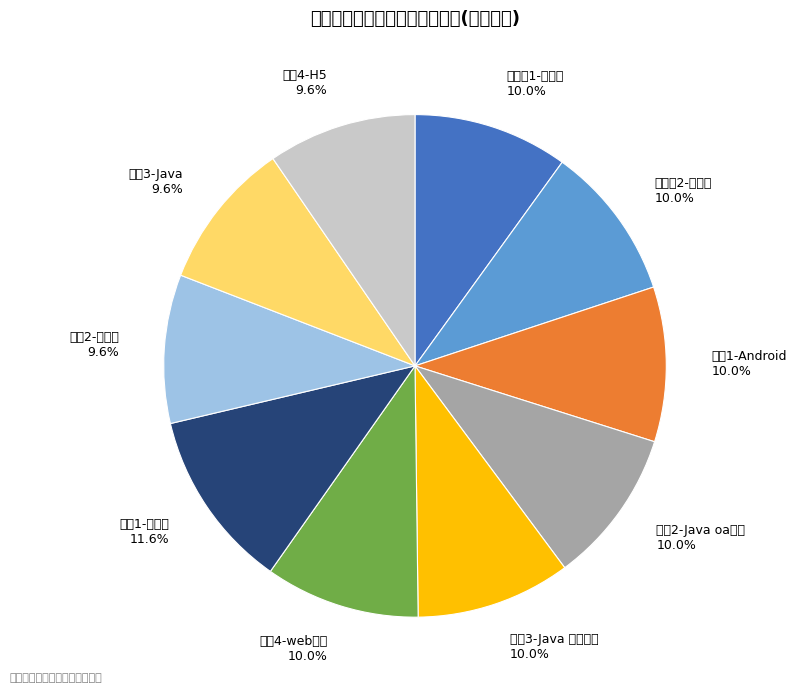

The 中软4-web前端 slice represents 1% of the pie. True or false?

False